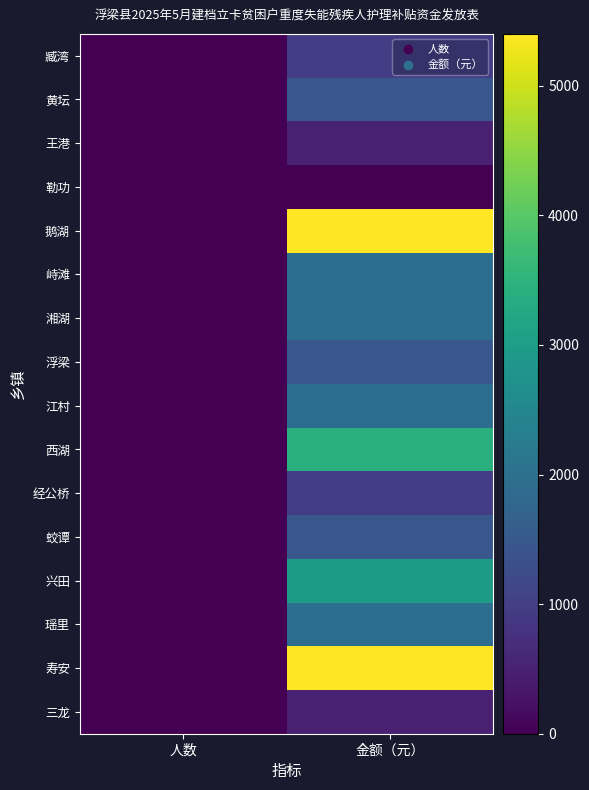

Count the number of data series in this chart.

16